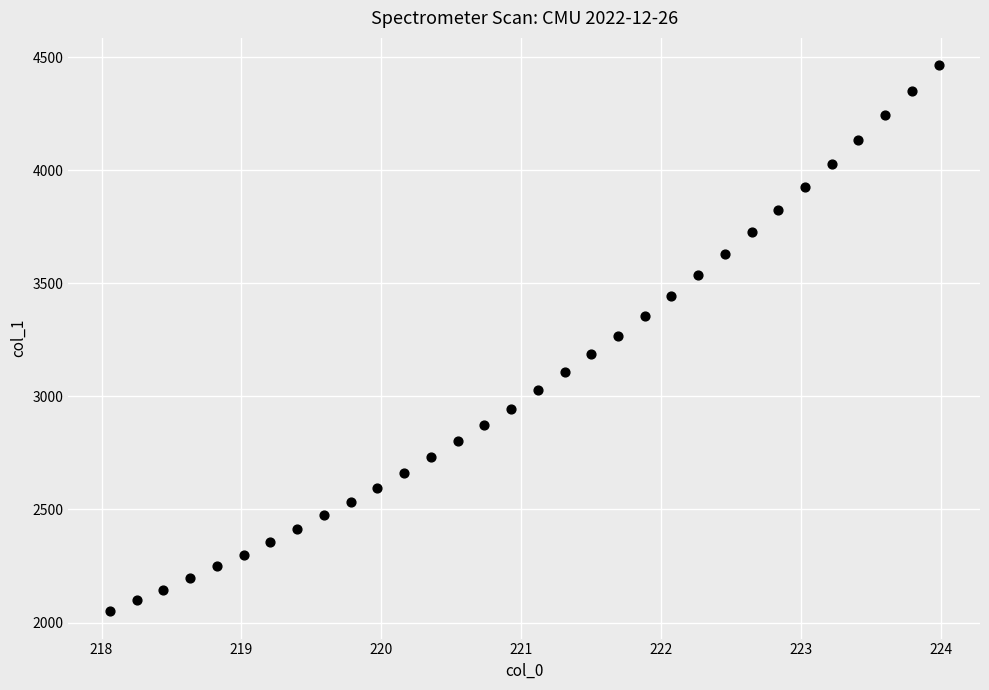

What is the range of Y values (max minus min)?

2416.0